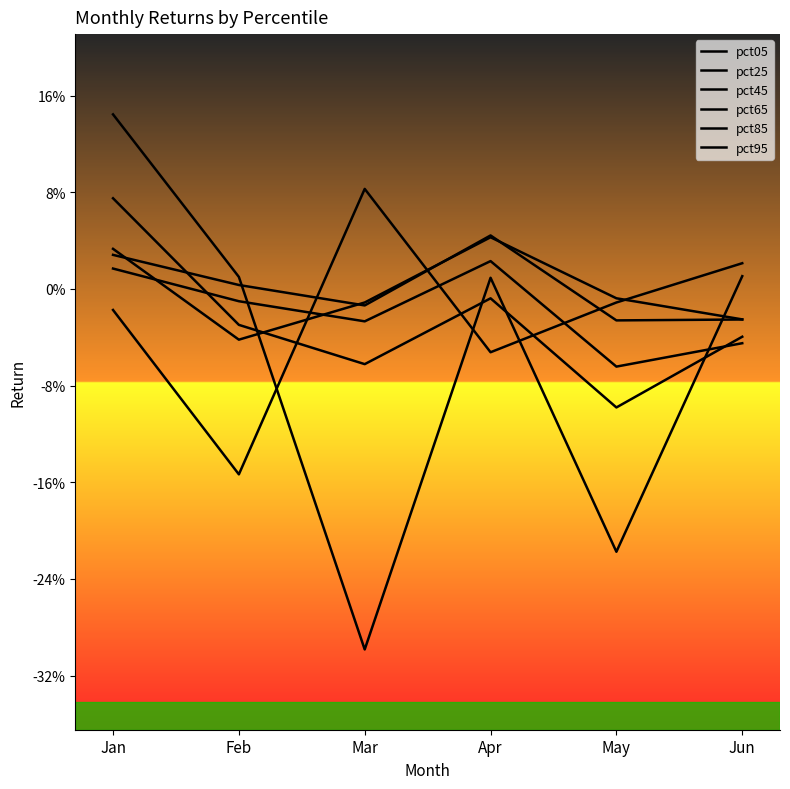

At which category is the sum across all series the highest?

Jan